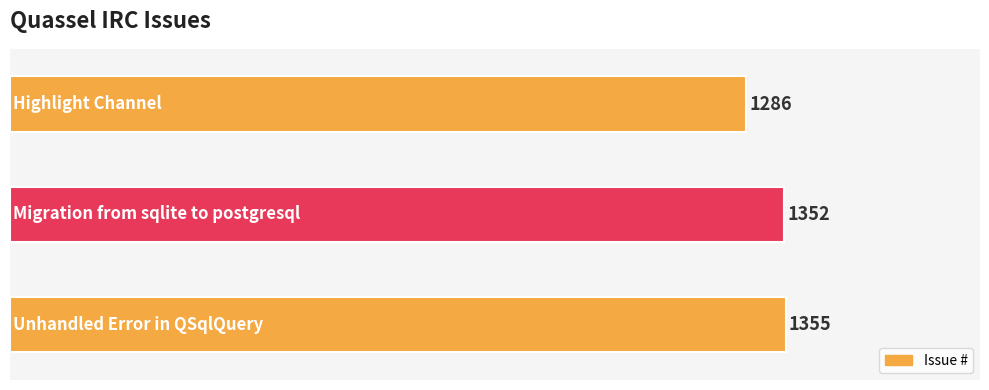

Which category has the lowest value across all series?

Highlight Channel